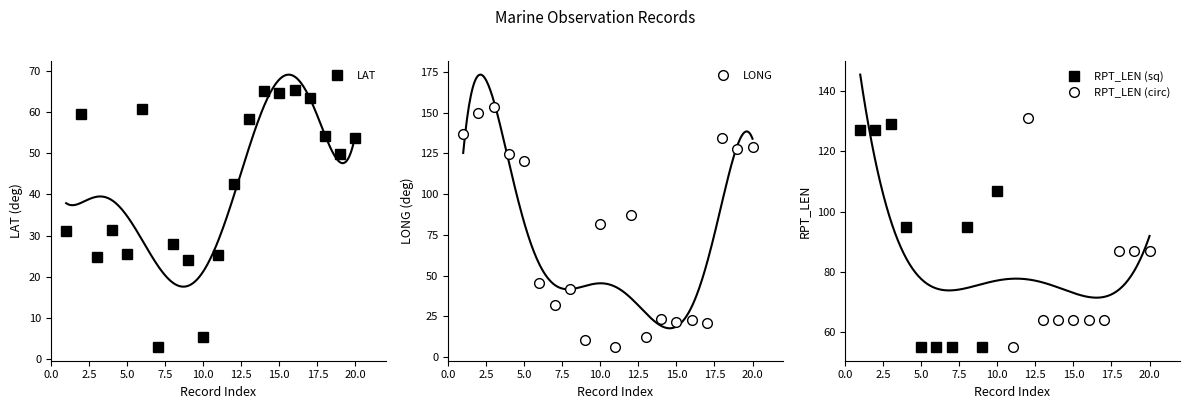

What is the sum of the LAT values at 4 and 3?

56.1